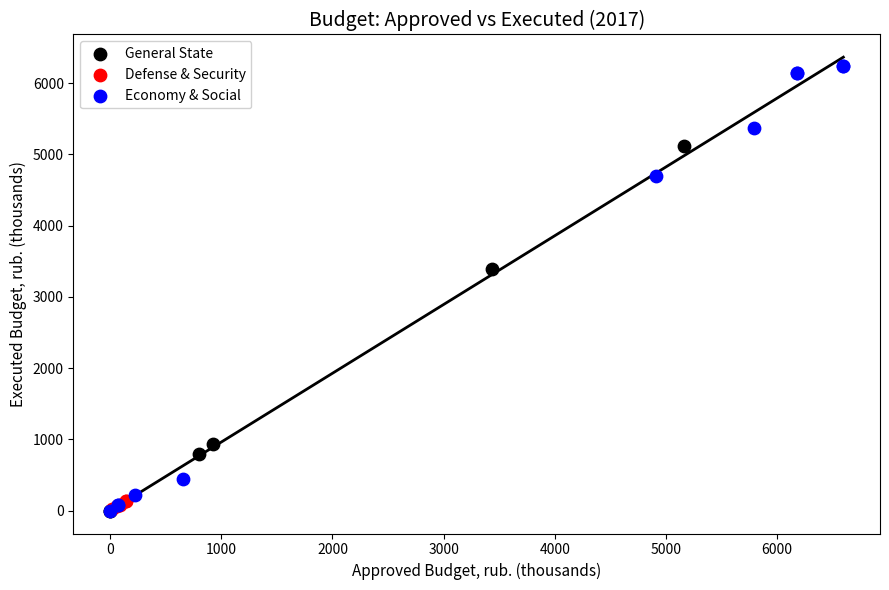

Which series has the widest spread of Y values?

Economy & Social